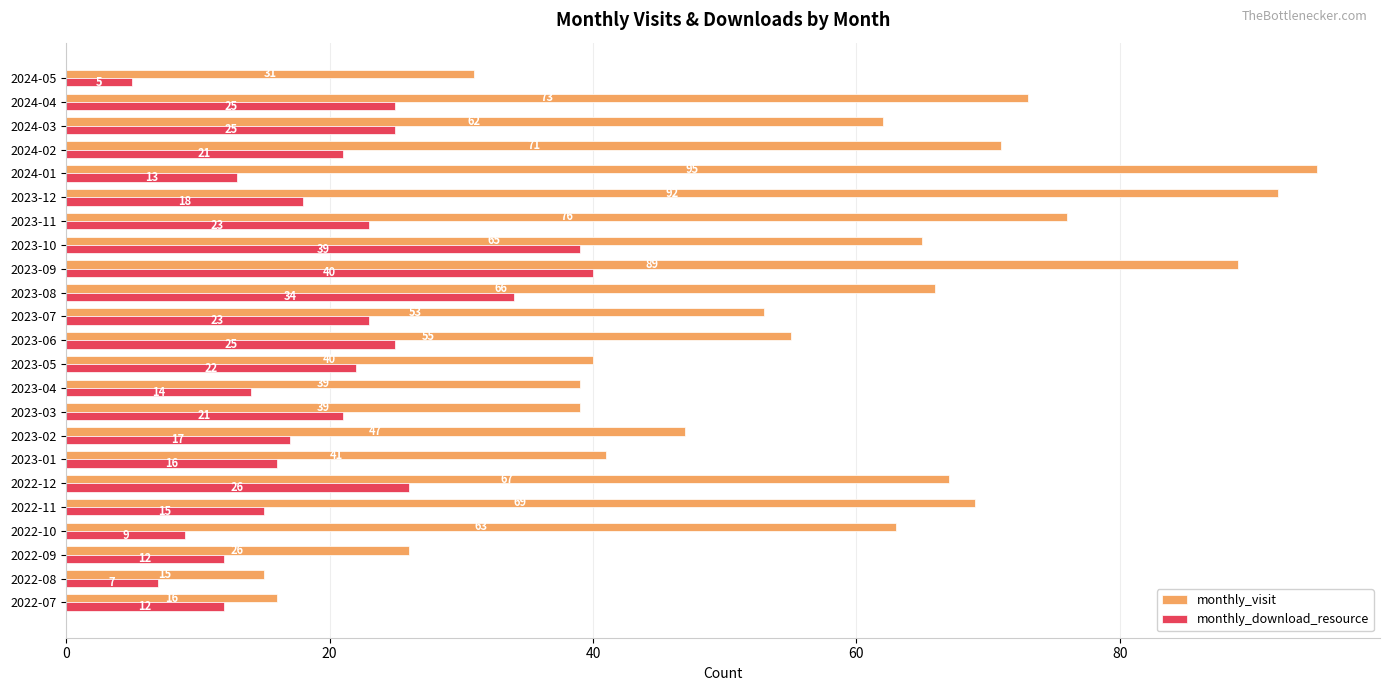

Which label corresponds to the largest value in the chart?

2024-01